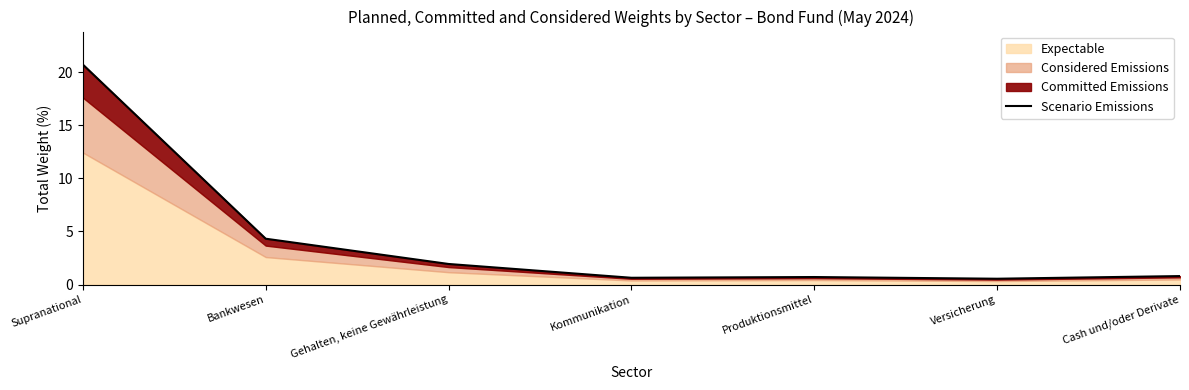

What is the smallest value displayed?

0.6